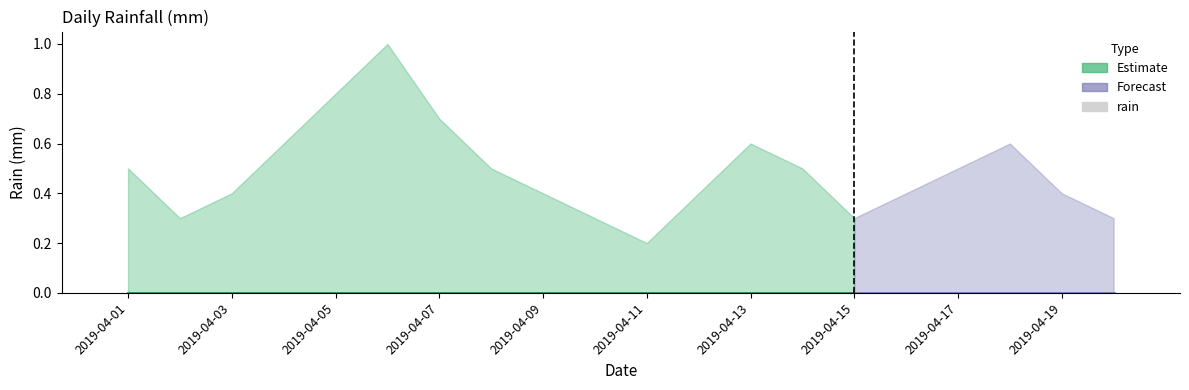

At how many categories does at least one series exceed 0?

20